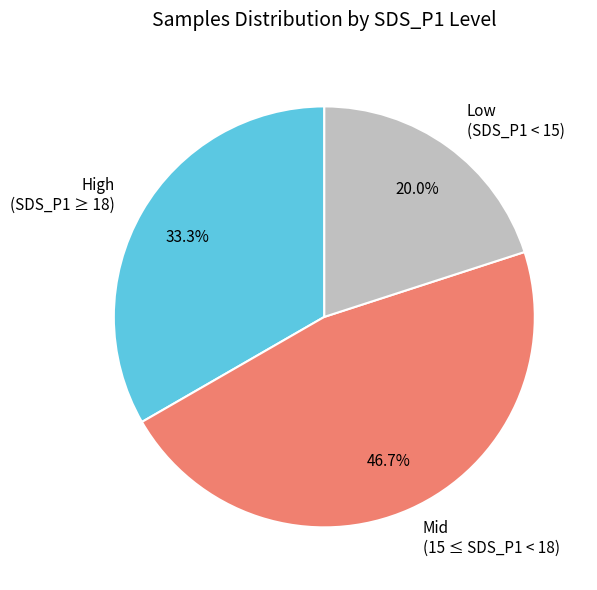

Rank the categories by value from highest to lowest.

Mid (15 ≤ SDS_P1 < 18), High (SDS_P1 ≥ 18), Low (SDS_P1 < 15)